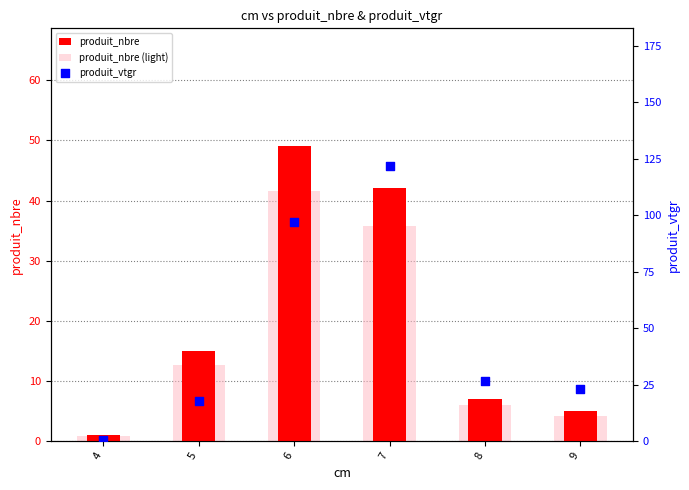

Which series has the widest spread of Y values?

produit_vtgr